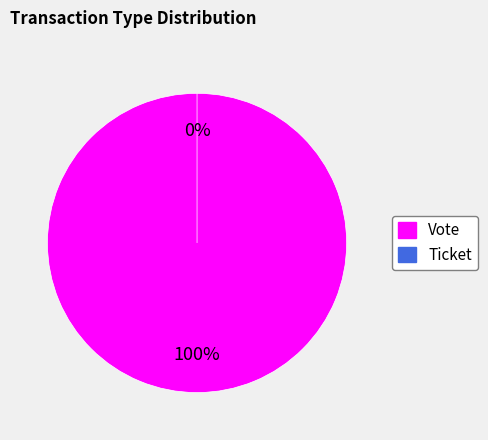

Is it true that Ticket is 0% of the pie?

True